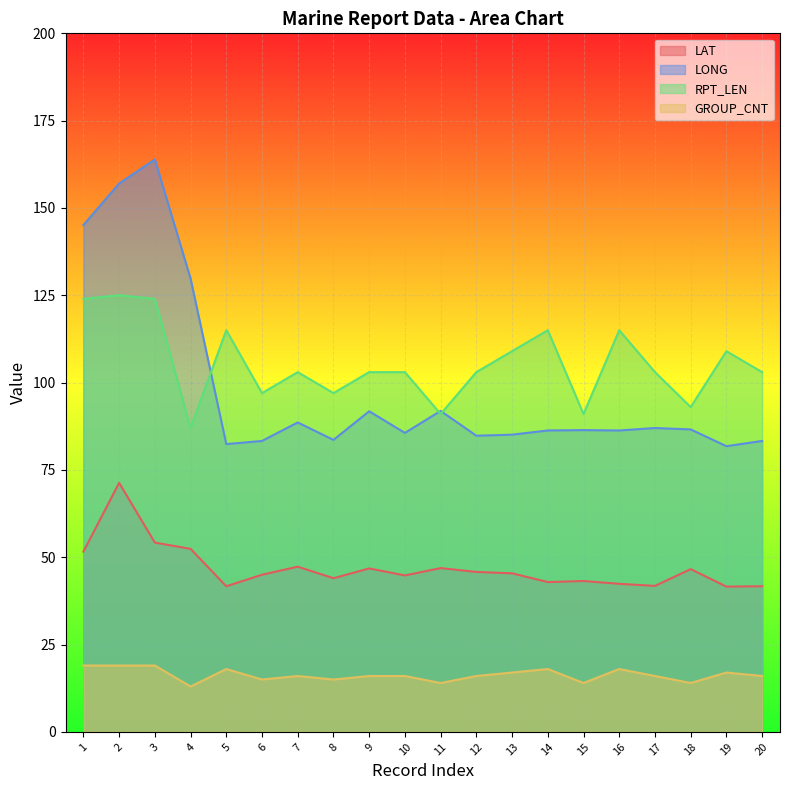

In RPT_LEN, how many points are lower than both neighbors (excluding endpoints)?

6